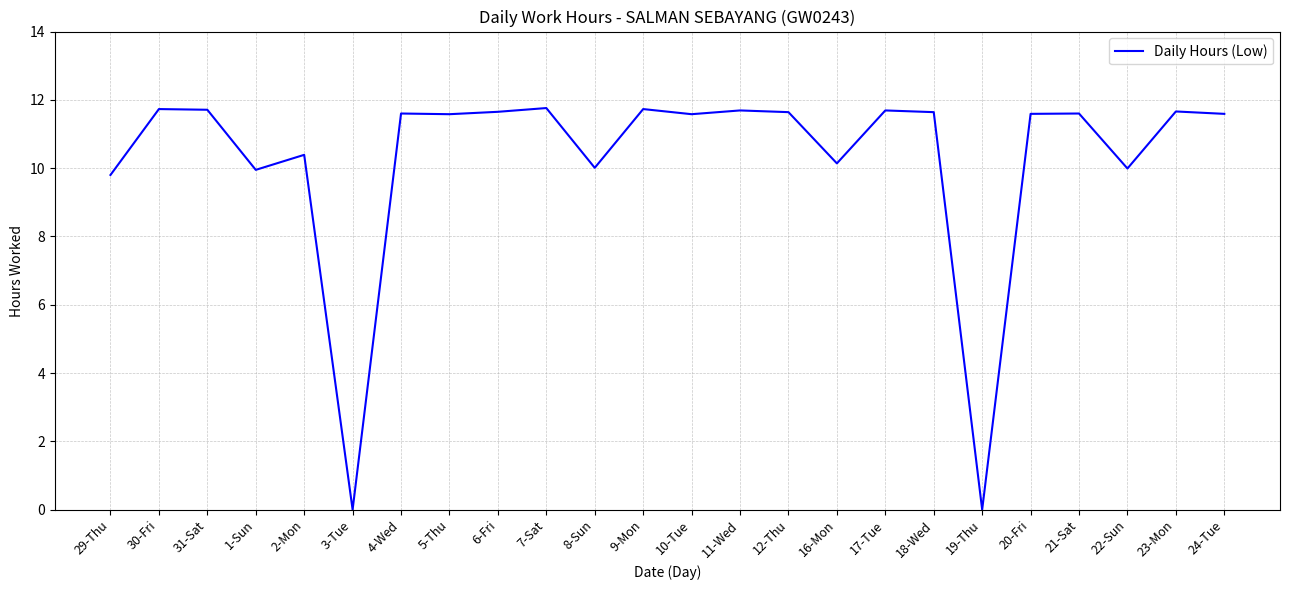

What is the change in value from 2-Mon to 3-Tue?

-10.4